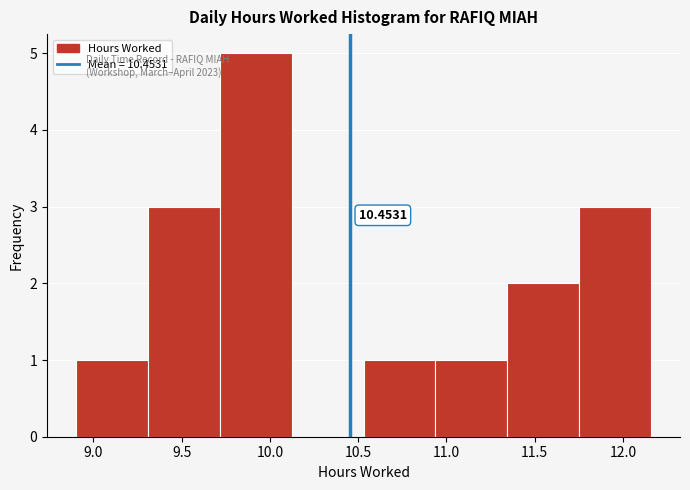

Over which range of the x-axis is the bar tallest?

9.70 to 10.10